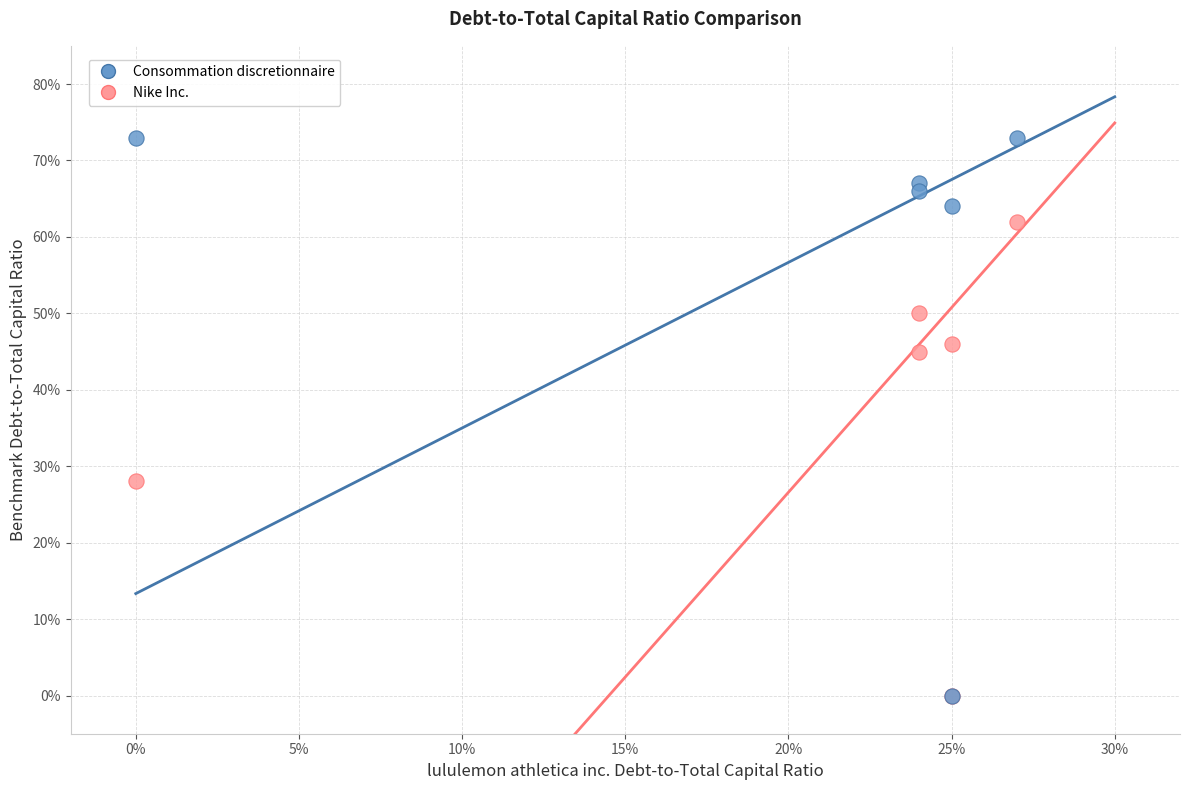

Which series contains the highest Y value?

Consommation discretionnaire